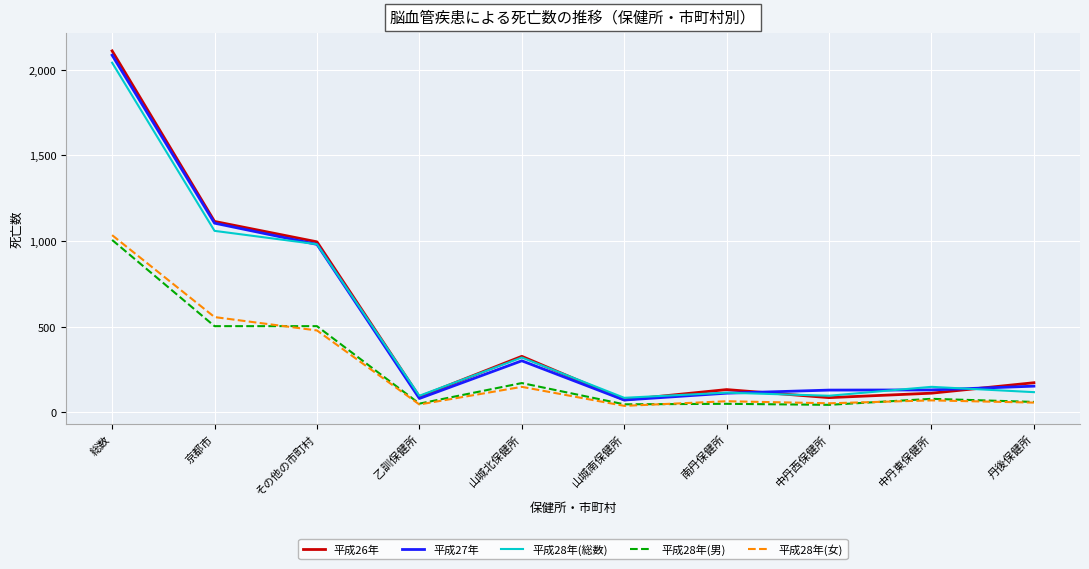

List the series in order of their peak value, highest first.

平成26年, 平成27年, 平成28年(総数), 平成28年(女), 平成28年(男)